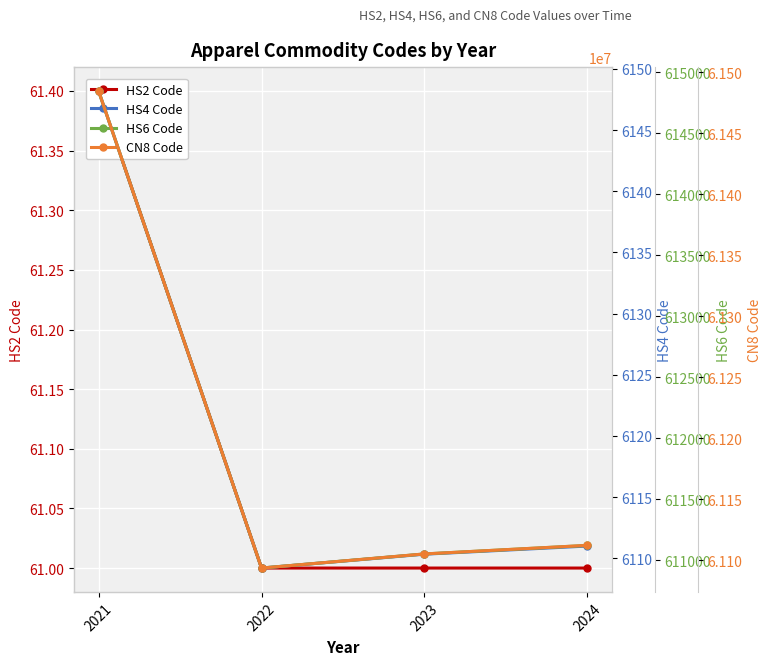

How many data points in HS4 Code are less than 6111?

2